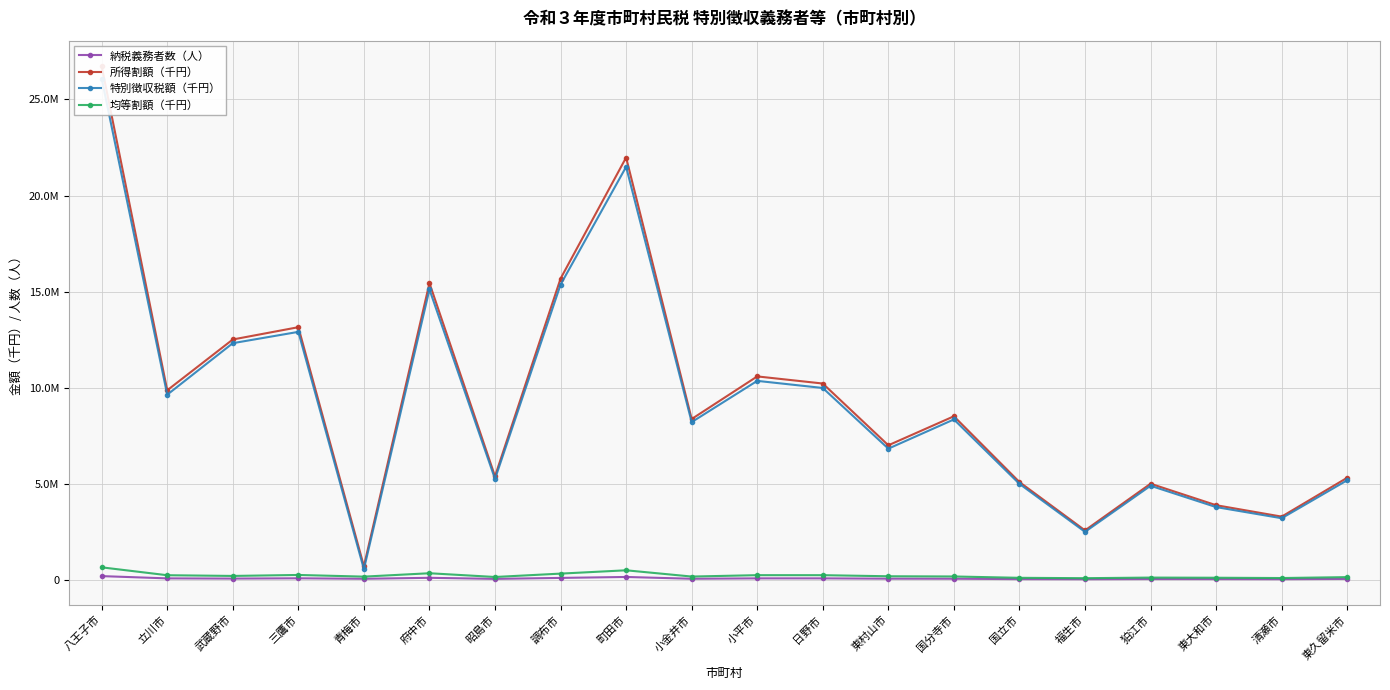

How many values in the 均等割額（千円） series are below 175490?

10